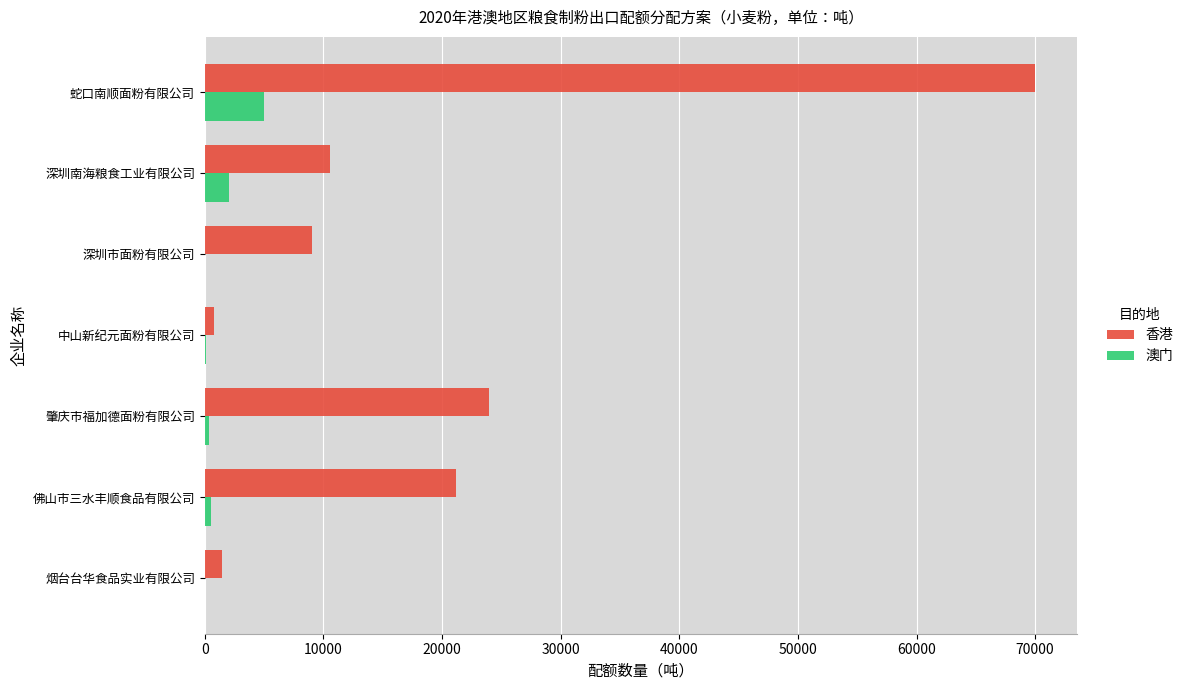

Between 深圳市面粉有限公司 and 蛇口南顺面粉有限公司, which series saw the biggest shift?

香港